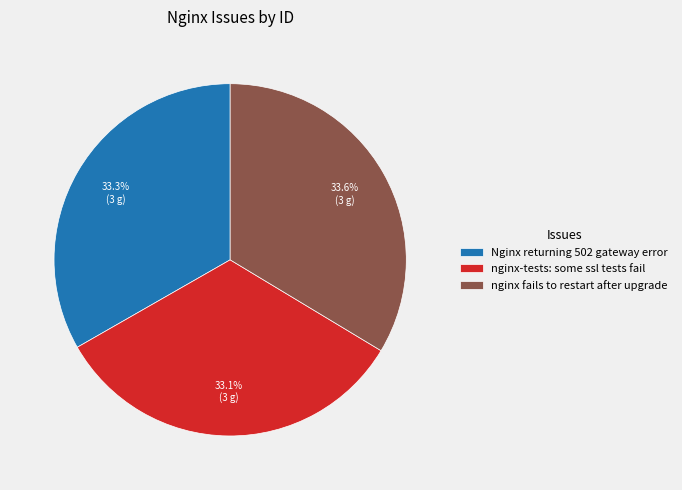

What is the total percentage of nginx-tests: some ssl tests fail and Nginx returning 502 gateway error?

66.4%